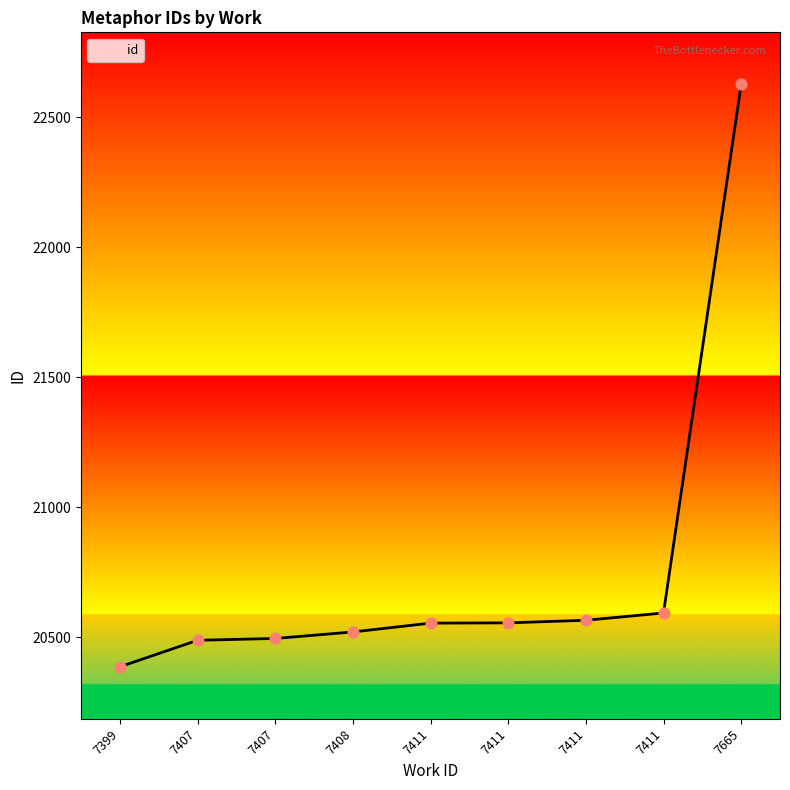

Which has a higher value, 7665 or 7411?

7665